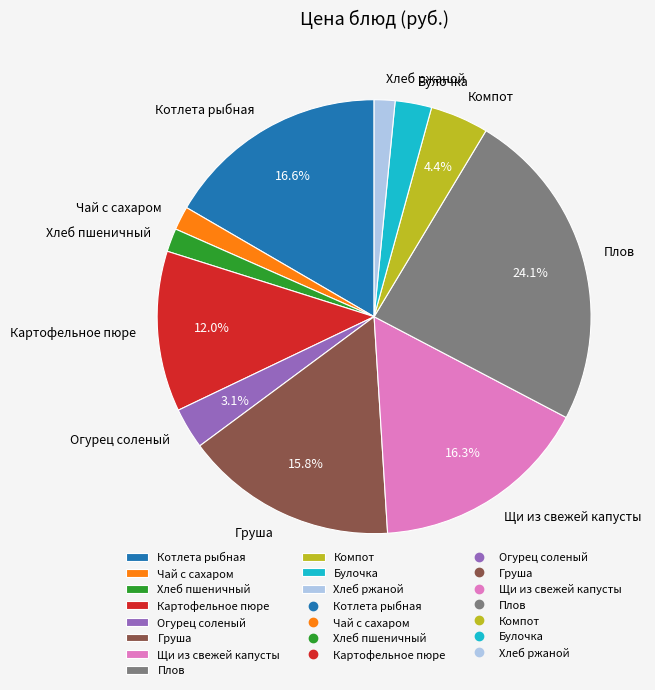

Which slice is the largest?

Плов